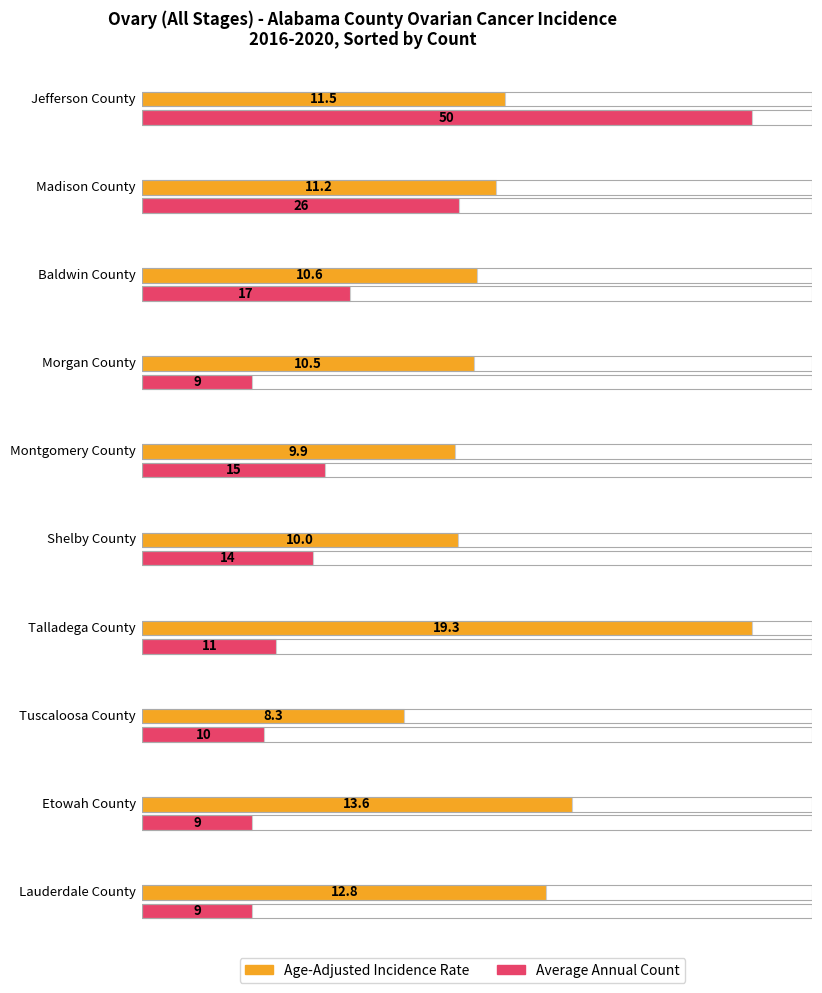

What position from the left is Montgomery County?

5